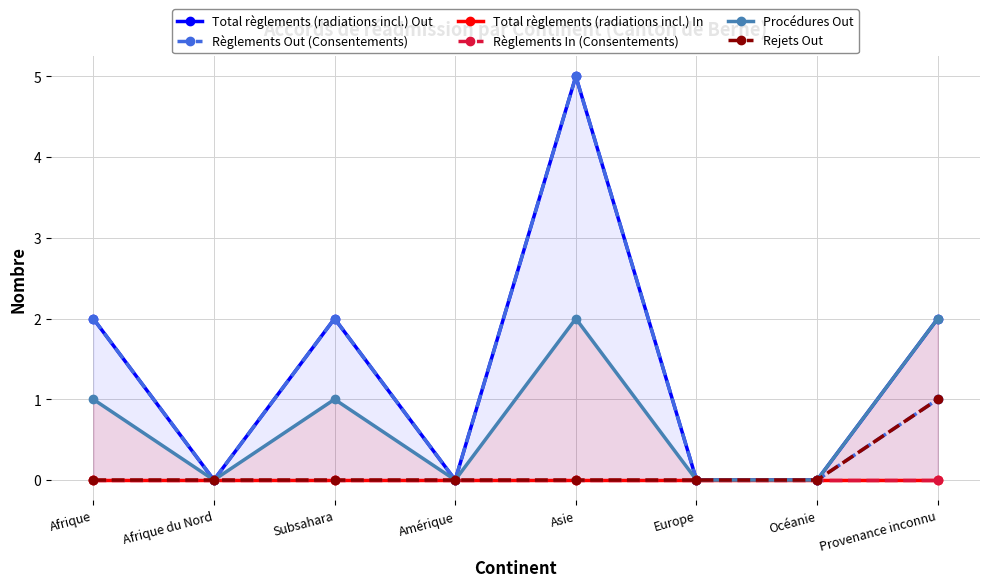

Where is Total règlements (radiations incl.) In nearest to the value 0?

Afrique